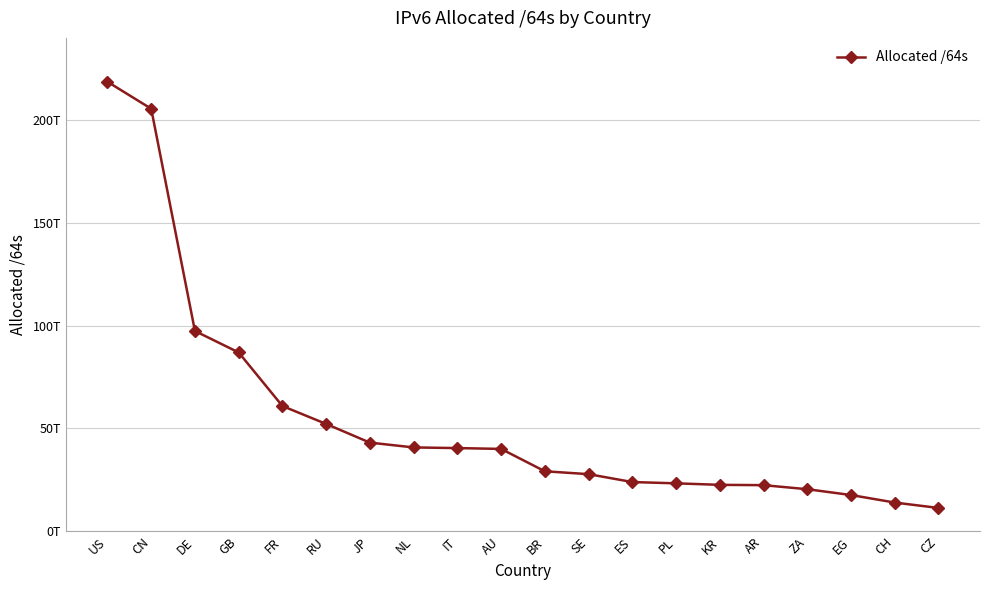

Rank the categories by value from lowest to highest.

CZ, CH, EG, ZA, AR, KR, PL, ES, SE, BR, AU, IT, NL, JP, RU, FR, GB, DE, CN, US